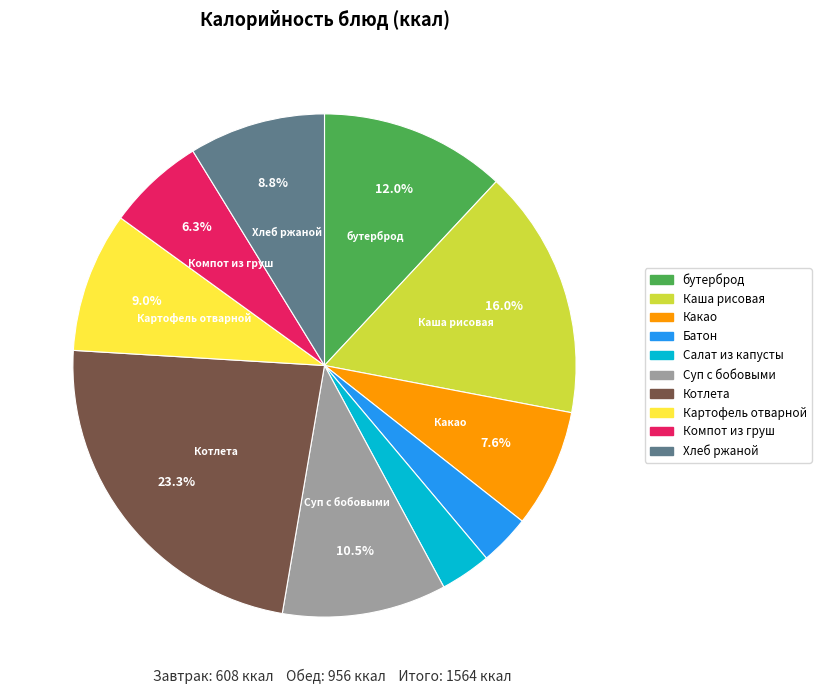

Does any single category account for the majority?

No